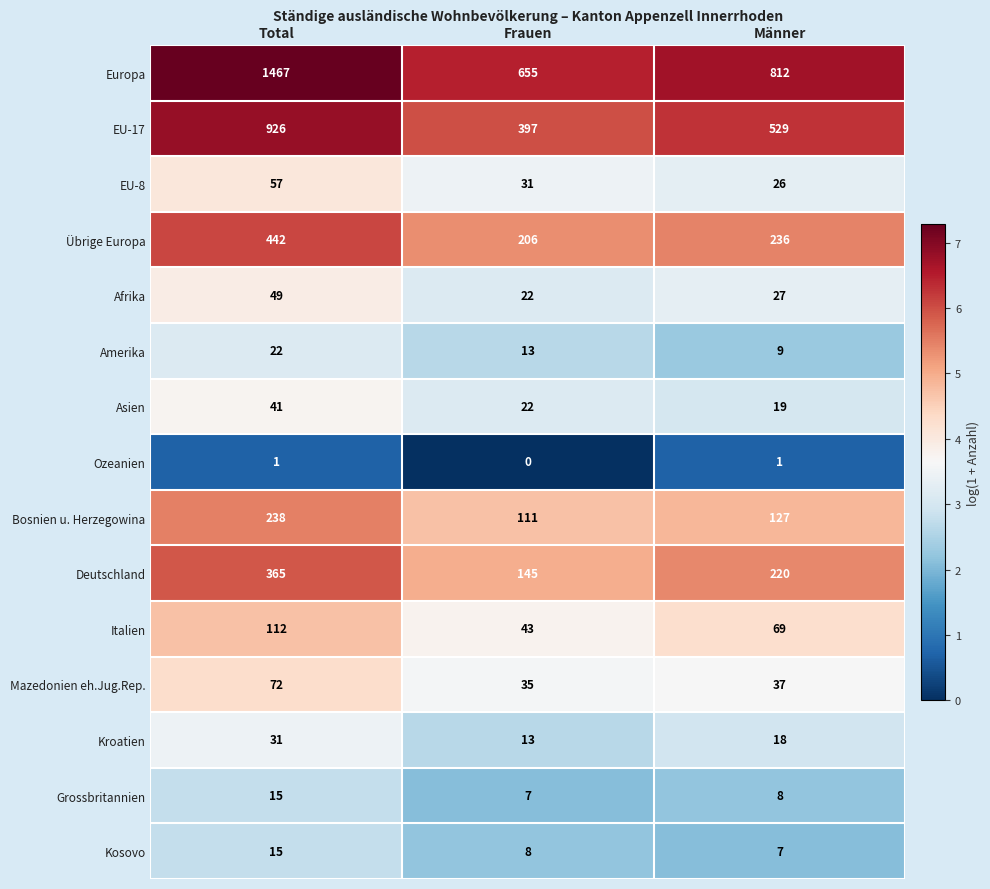

What is the total value across all series at Frauen?

1708